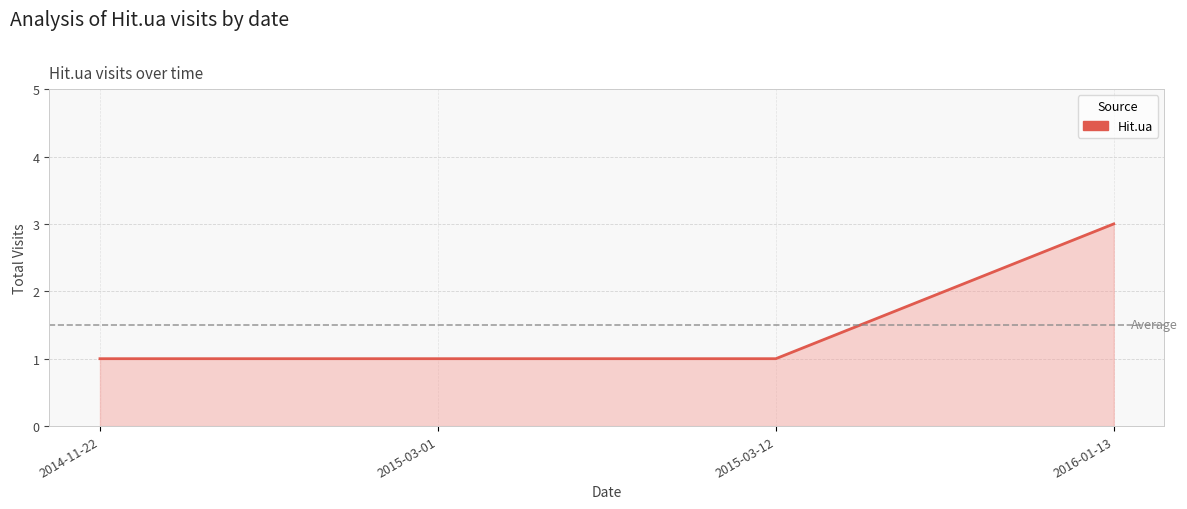

Does the chart have visible grid lines?

Yes